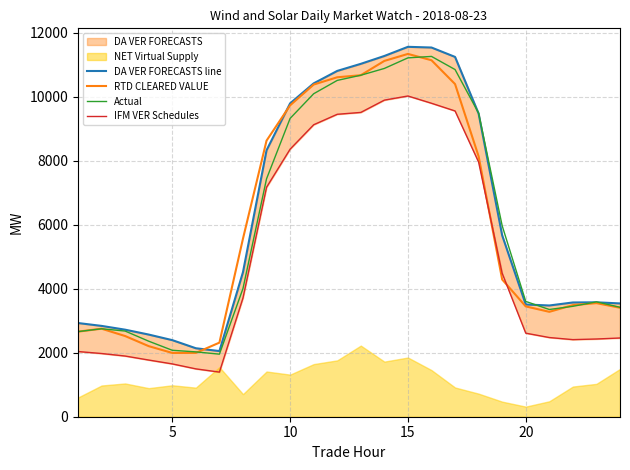

Which series has the widest spread of values?

DA VER FORECASTS line